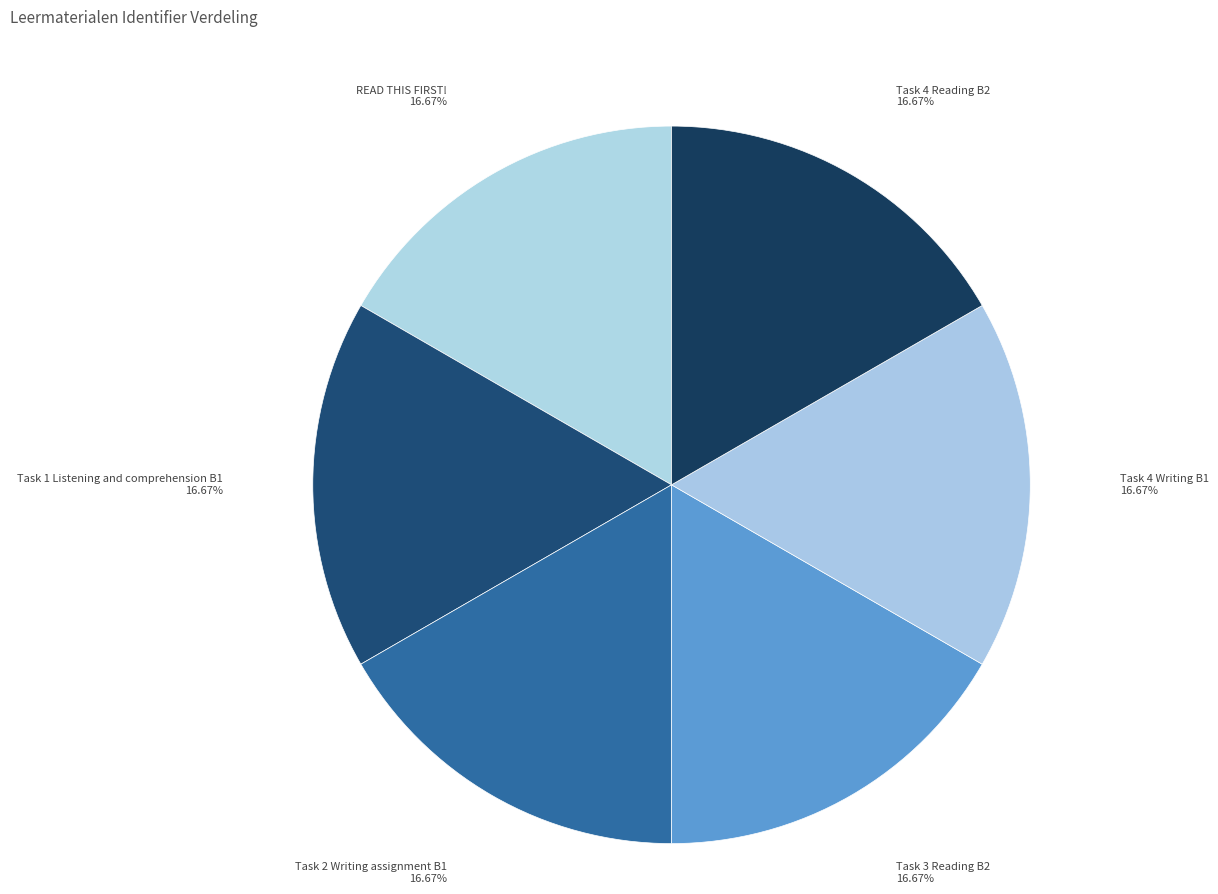

Is there a majority slice in this chart?

No